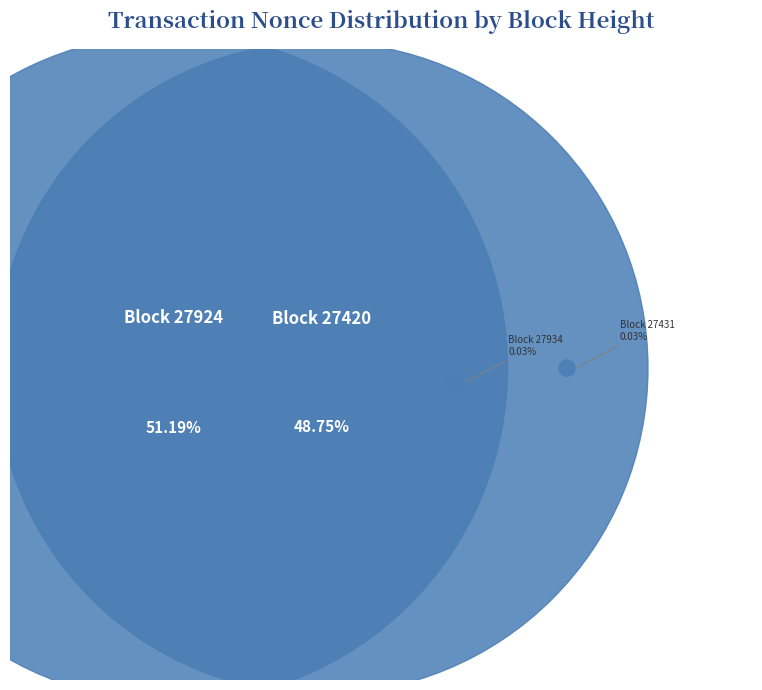

Is 27924 the majority of the pie?

Yes